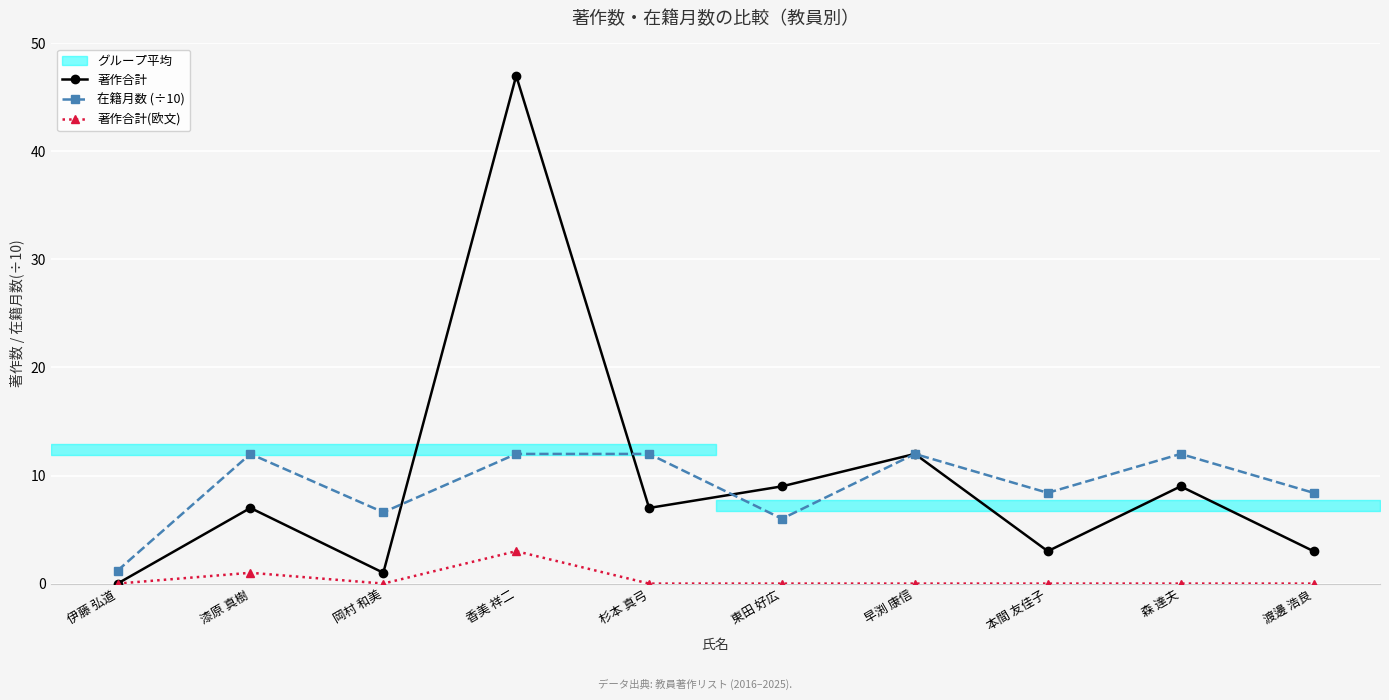

The value of 著作合計(欧文) at 漆原 真樹 is 1.0. True or false?

True